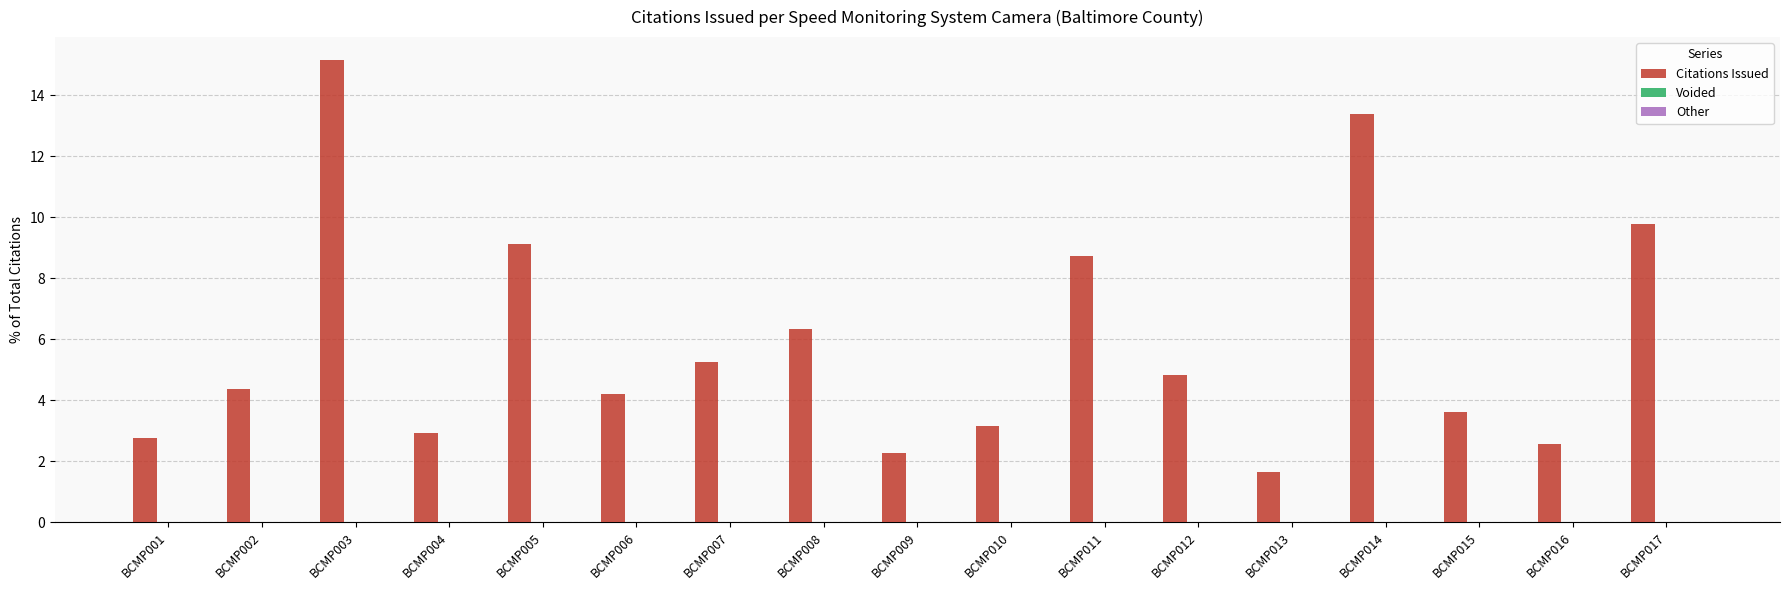

How many data points in Citations Issued are above 4?

10